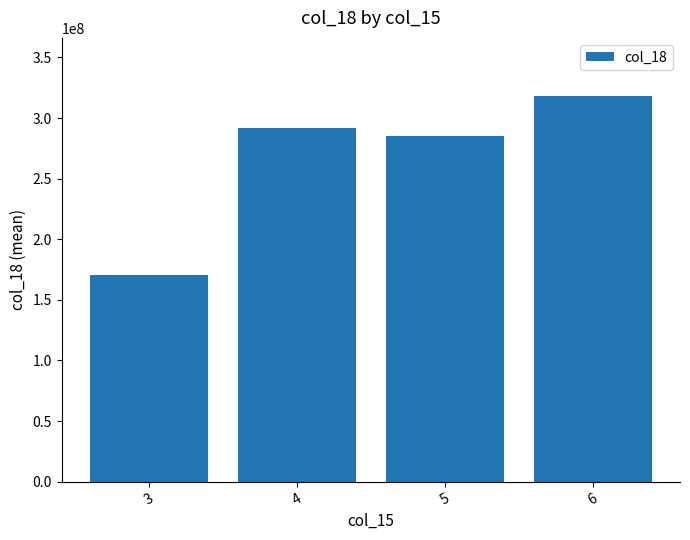

What is the difference between the values at 3 and 4?

121498435.4